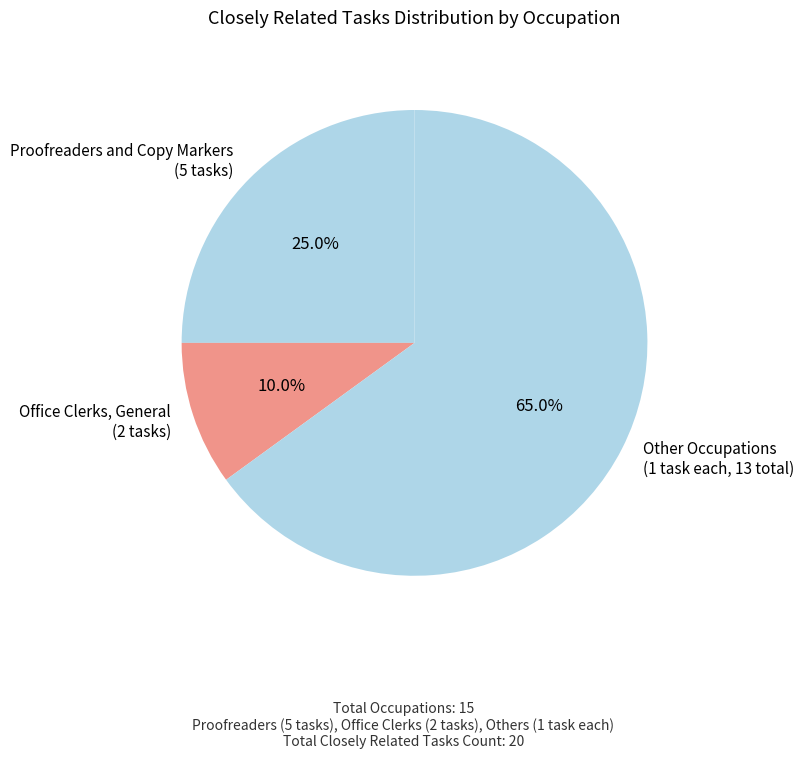

Does any single category account for the majority?

Yes